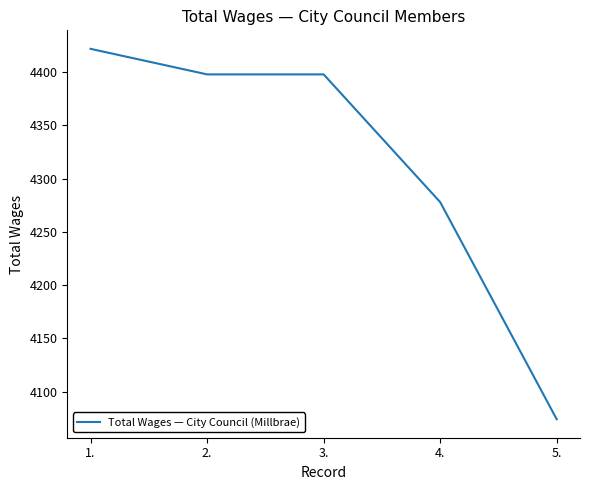

What is the difference between the second highest and second lowest values?

120